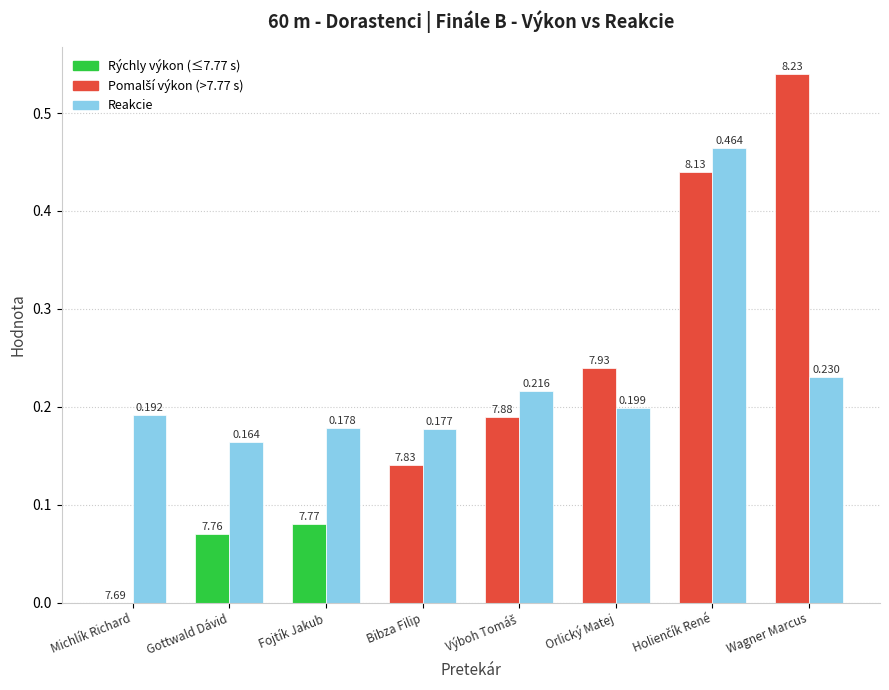

Which label corresponds to the largest value in the chart?

Wagner Marcus